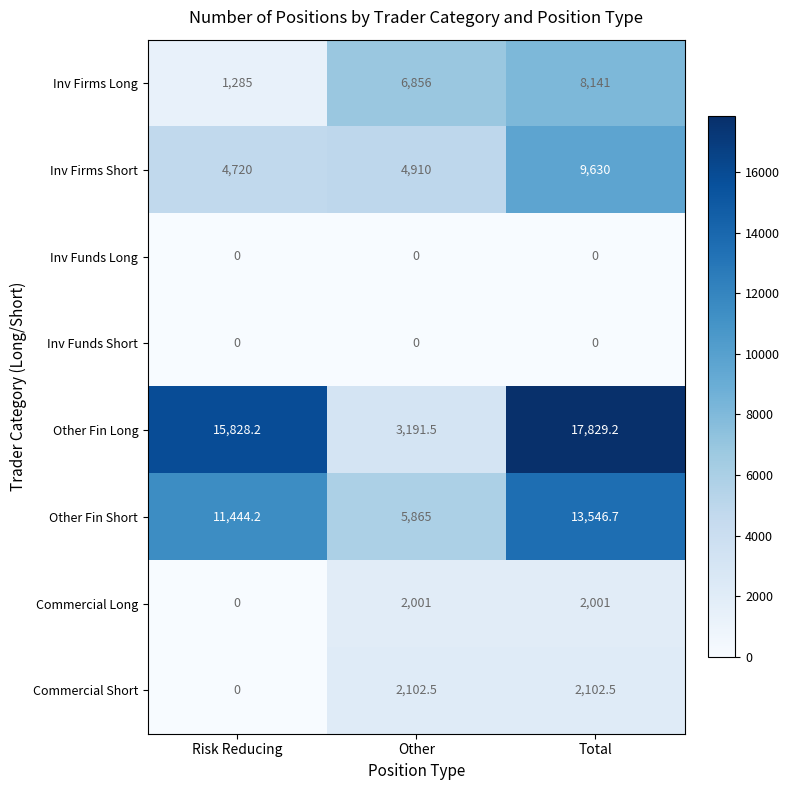

What is the approximate value of Inv Firms Short at Other?

4910.0